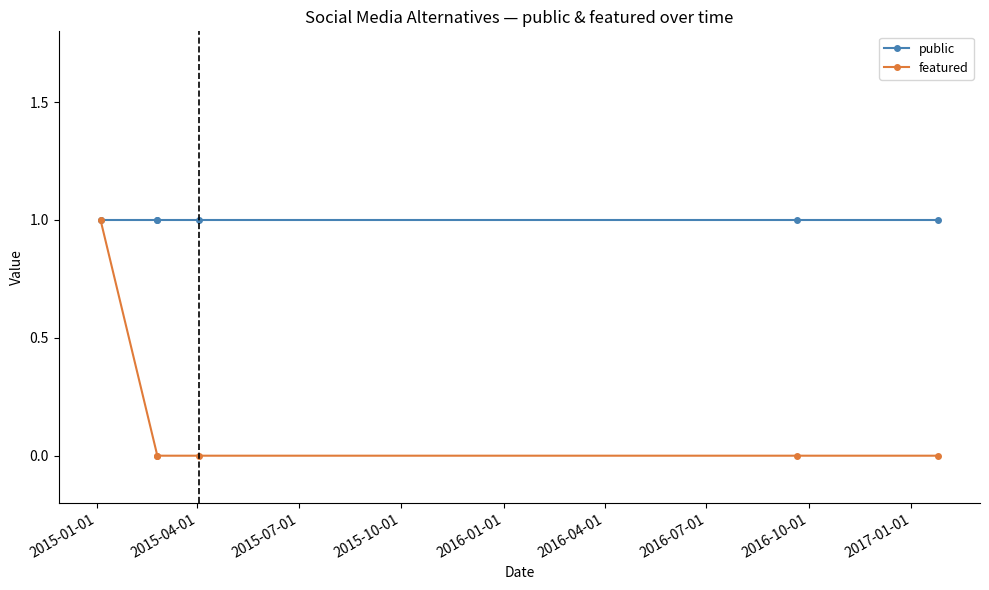

How many positive values does the featured series have?

1